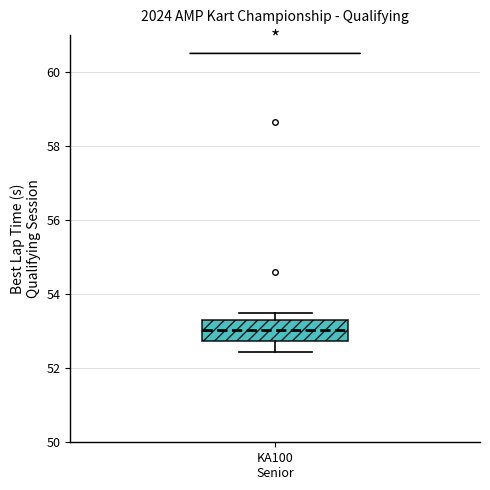

Transcribe this box plot: give where the median line is, the range the box spans, and where the two whiskers end, as read against the y-axis. The values are not printed on the chart, so give them approximately, as read against the axis.

median 53.0, box 52.8 to 53.2, whiskers 52.4 to 53.4